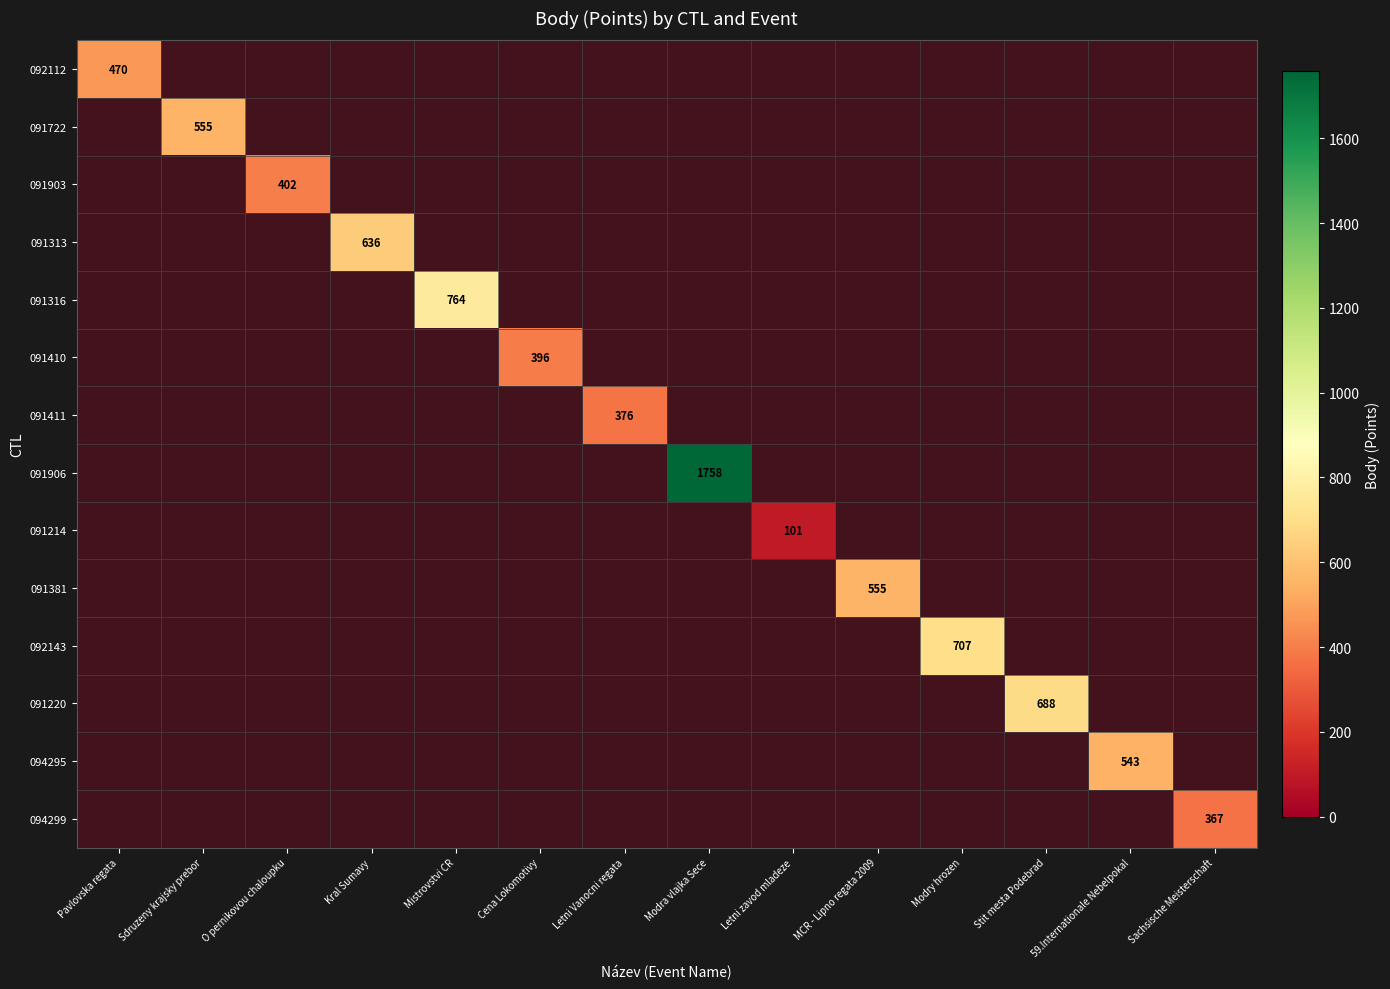

List the labels in order of 091381 value, largest first.

MCR - Lipno regata 2009, Pavlovska regata, Sdruzeny krajsky prebor, O pernikovou chaloupku, Kral Sumavy, Mistrovstvi CR, Cena Lokomotivy, Letni Vanocni regata, Modra vlajka Sece, Letni zavod mladeze, Modry hrozen, Stit mesta Podebrad, 59.Internationale Nebelpokal, Sachsische Meisterschaft